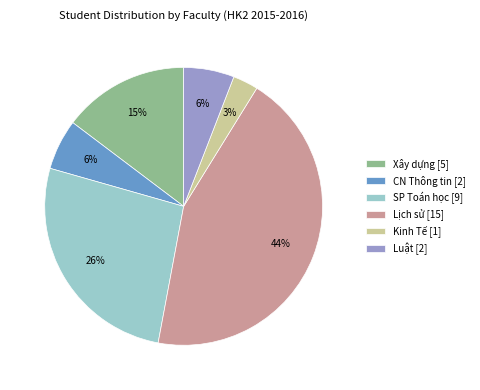

Which category has the biggest portion of the pie?

Lịch sử